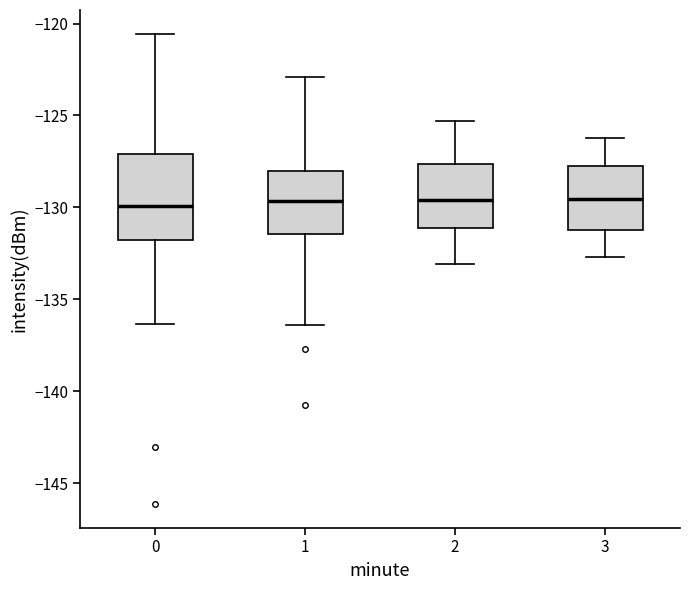

Reading left to right, read every box against the y-axis: the position of its median line, the range the box covers, and the ends of its whiskers. The values are not printed on the chart, so give them approximately, as read against the axis.

0: median -130.0, box -132.0 to -127.0, whiskers -136.5 to -120.5
1: median -129.5, box -131.5 to -128.0, whiskers -136.5 to -123.0
2: median -129.5, box -131.0 to -127.5, whiskers -133.0 to -125.5
3: median -129.5, box -131.0 to -127.5, whiskers -132.5 to -126.0